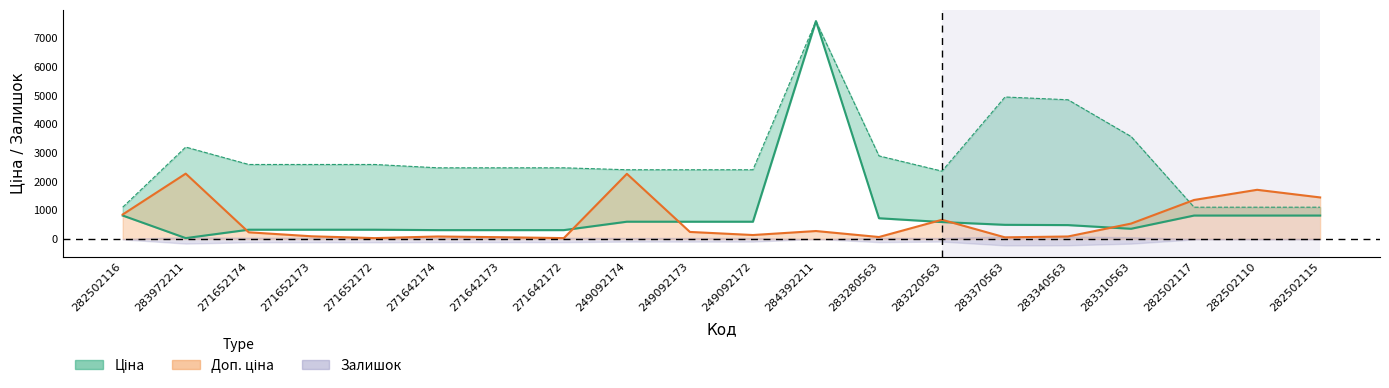

The Залишок series shows 50.6 at 271642172. True or false?

False